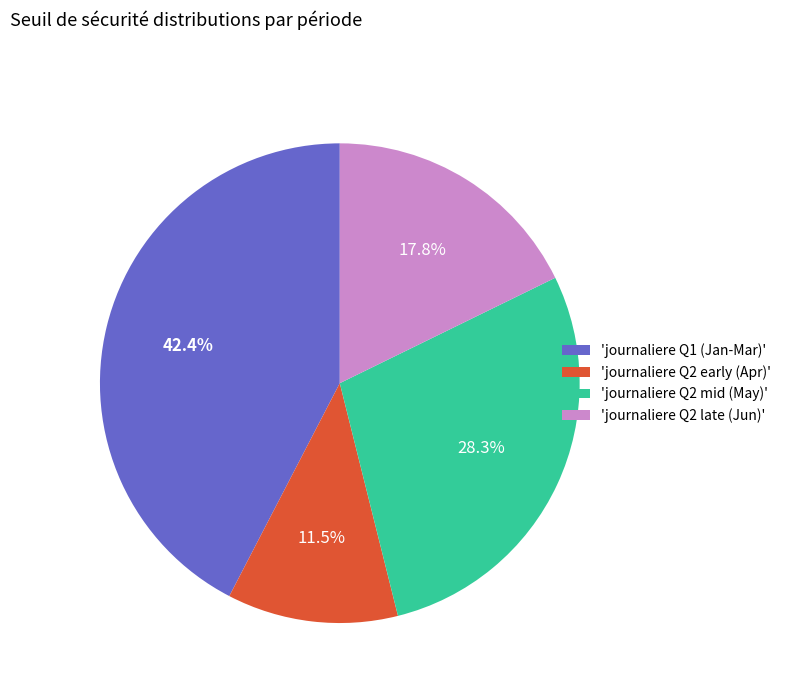

Combined, do 'journaliere Q2 mid (May)' and 'journaliere Q2 late (Jun)' account for over 50%?

No